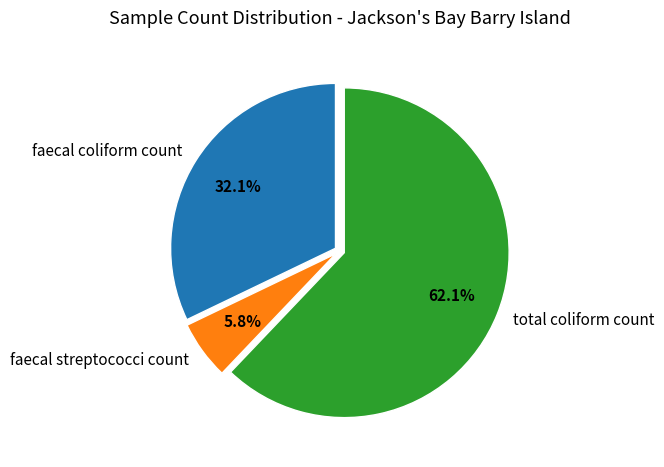

What portion of the pie excludes faecal streptococci count?

94.2%